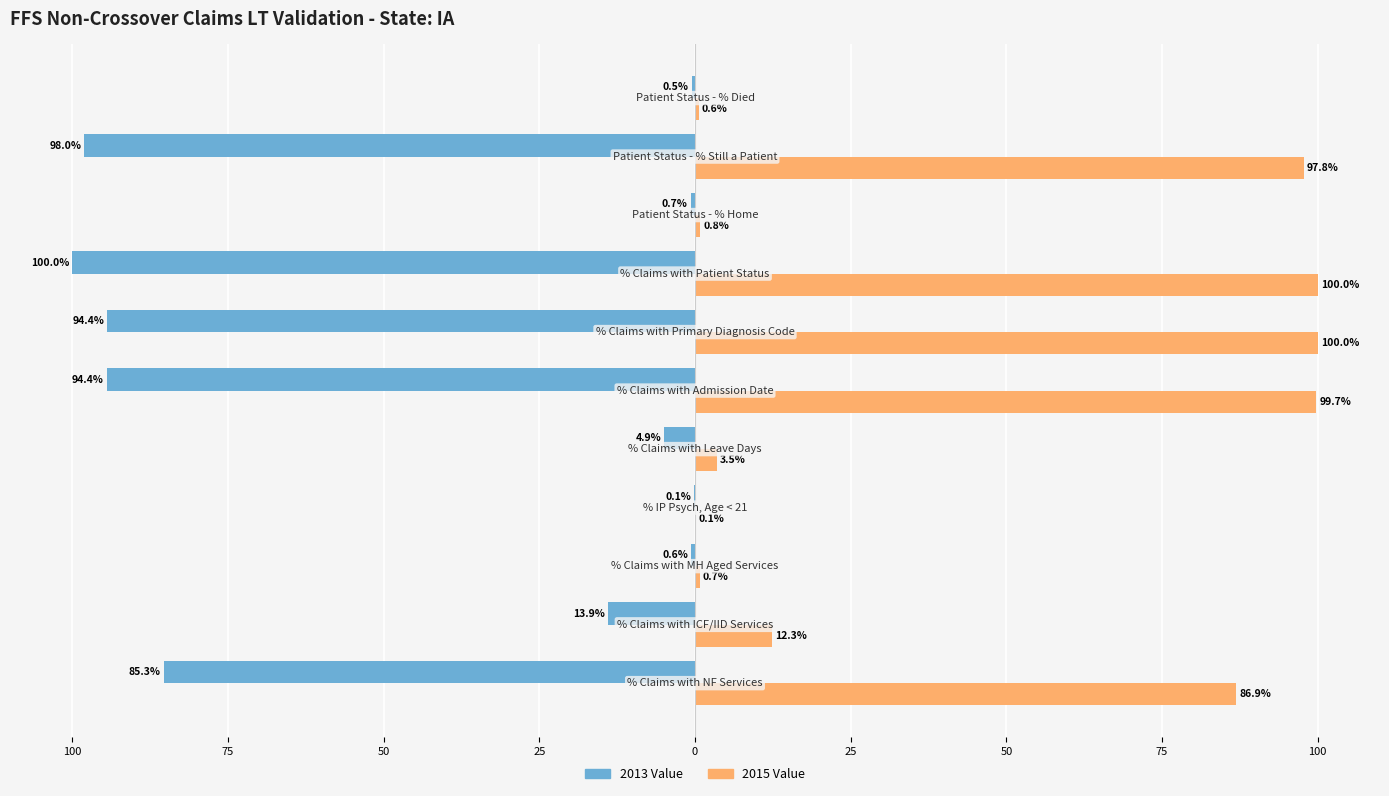

What are all the series names shown in the legend?

2013 Value, 2015 Value